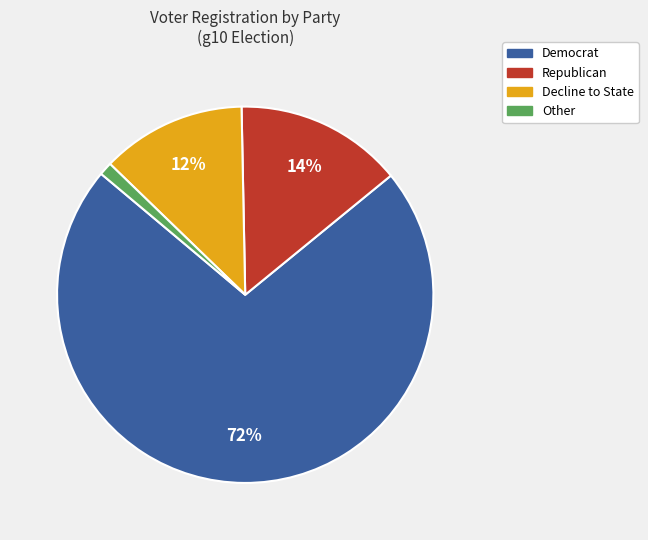

How many slices are in this pie chart?

4